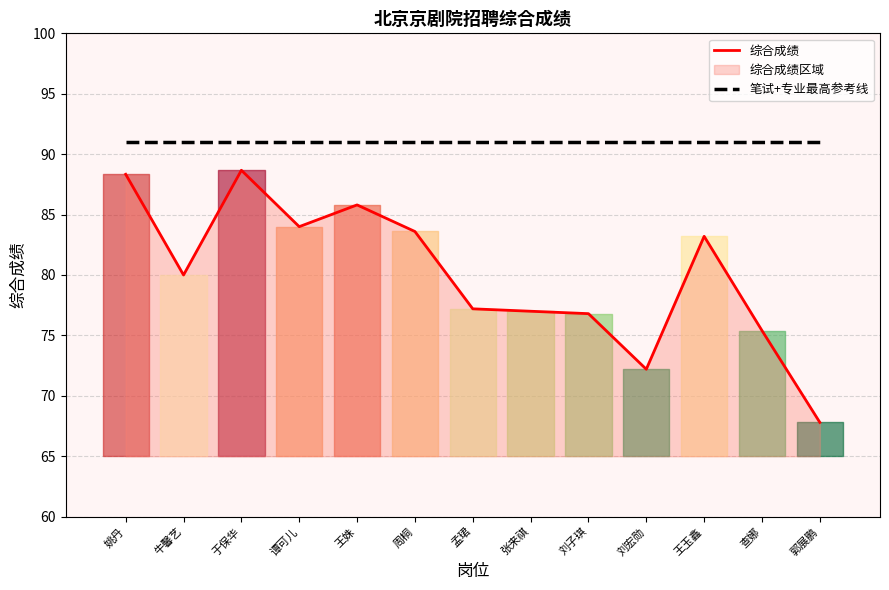

True or false: 综合成绩 and 笔试+专业最高参考线 intersect in this chart.

False